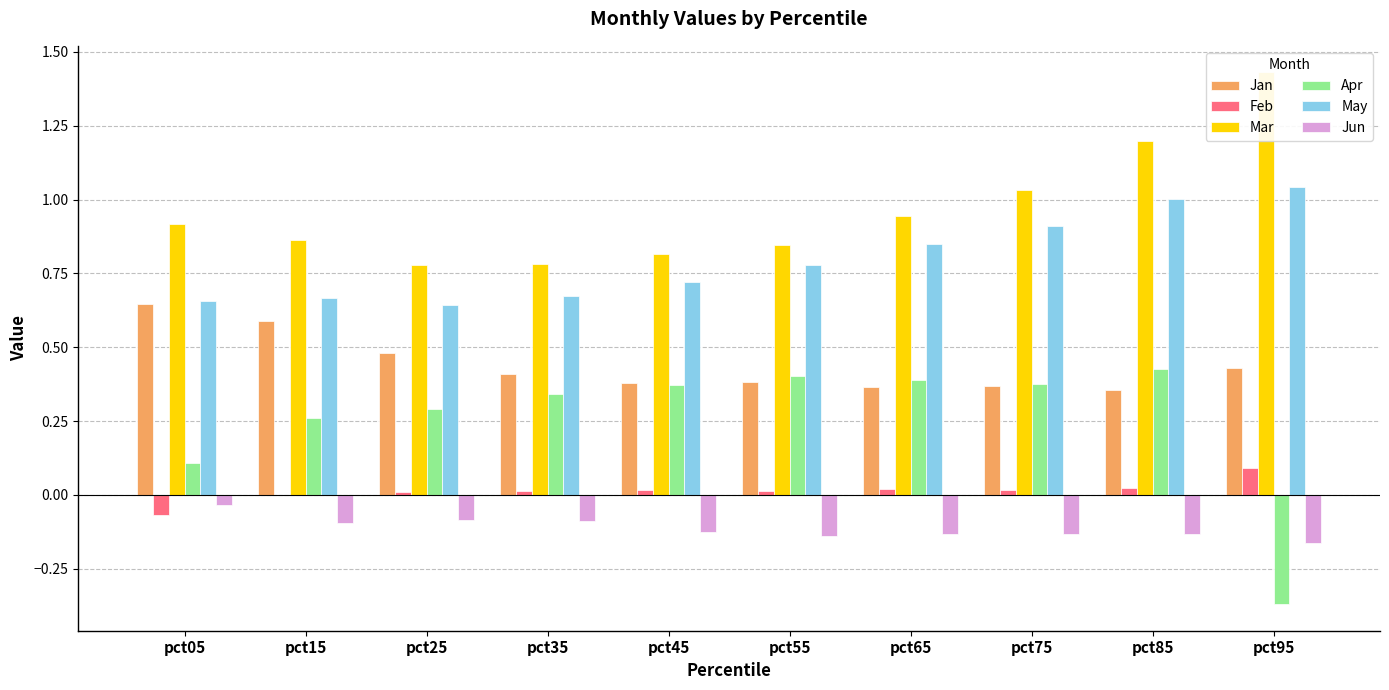

What is the value of the Apr bar at the 7th from the left?

0.4